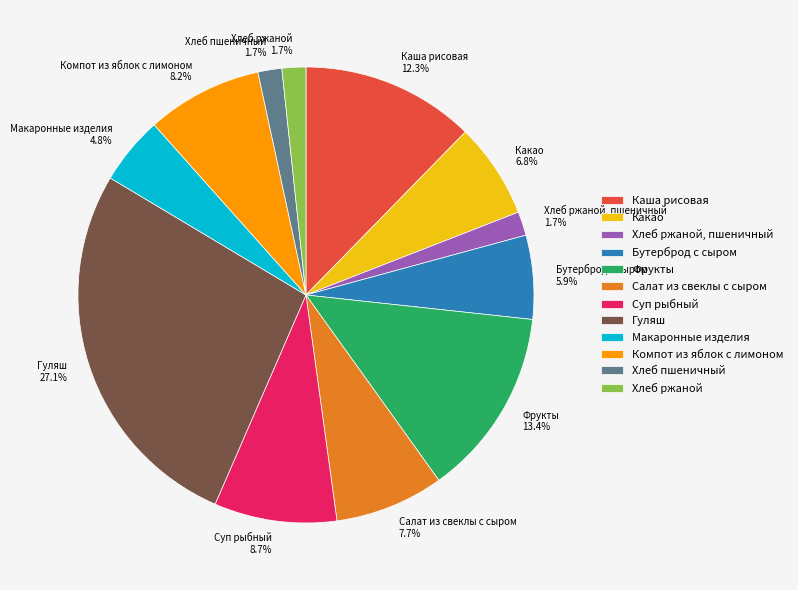

To the nearest percent, what is the difference between the Фрукты and Компот из яблок с лимоном slice percentages?

5%